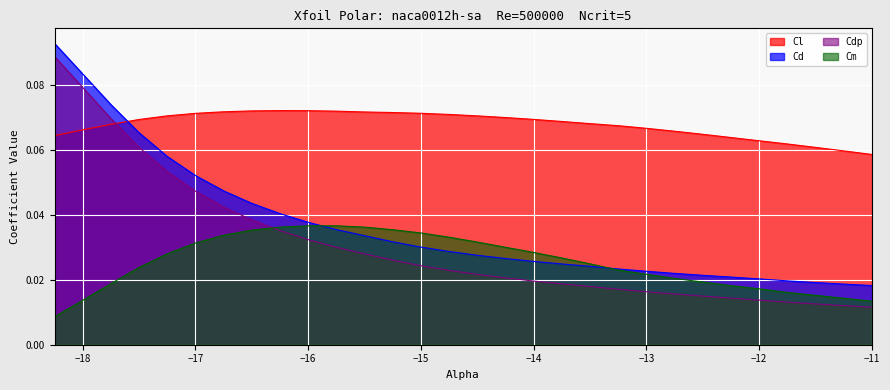

How many times do Cl and Cd cross each other?

1